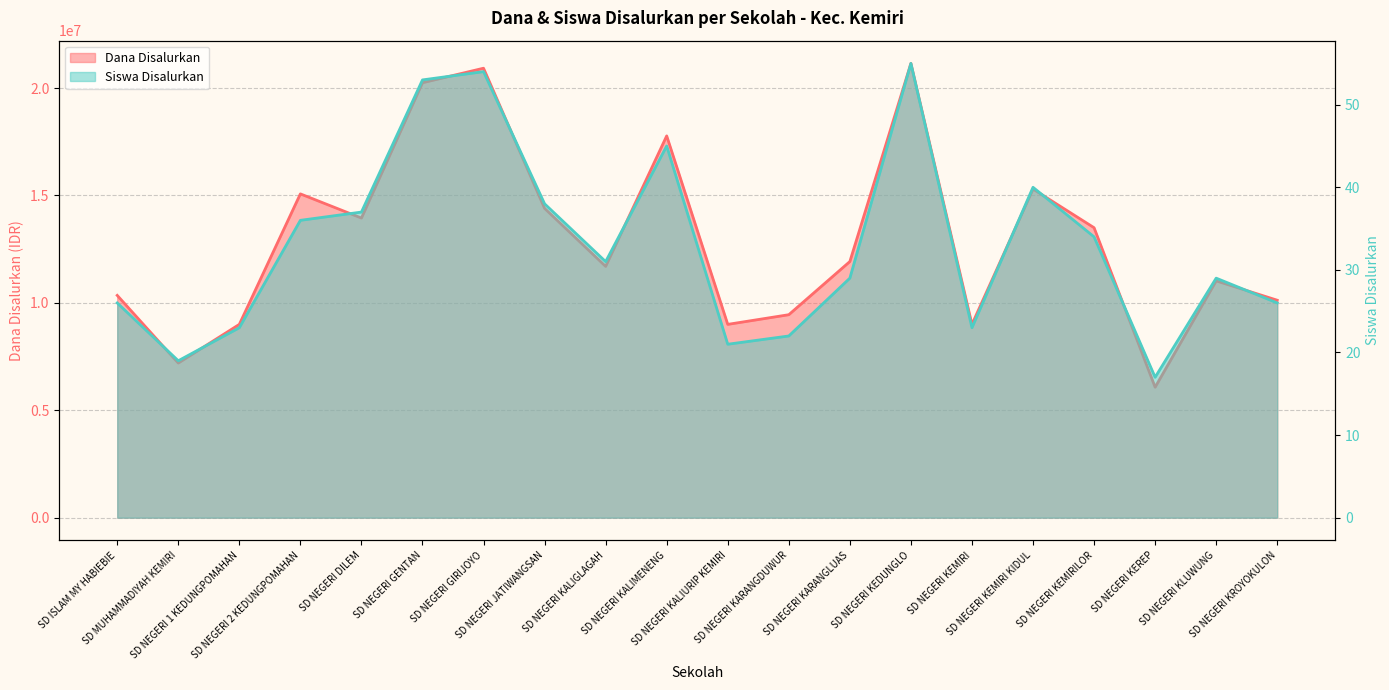

What is the value of the Dana Disalurkan point at the 6th from the left?

20250000